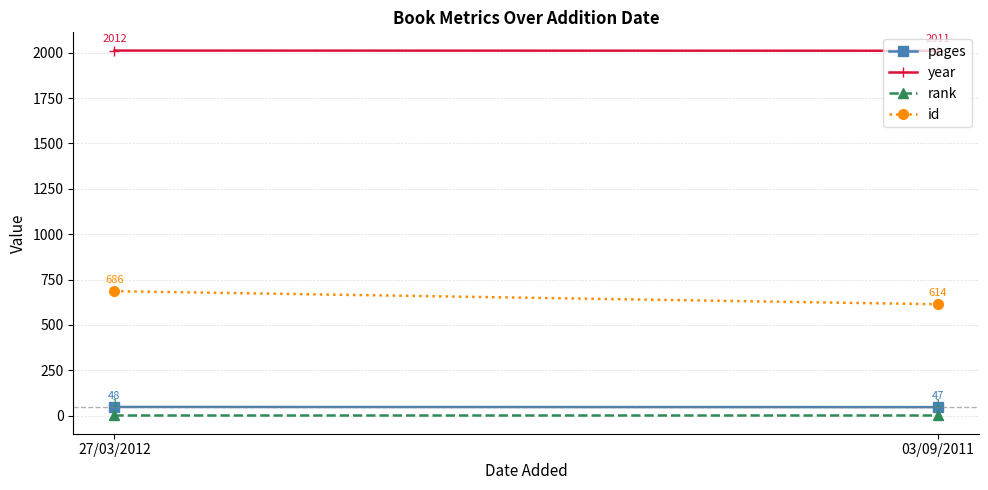

What is the label of the 1st point from the right?

03/09/2011